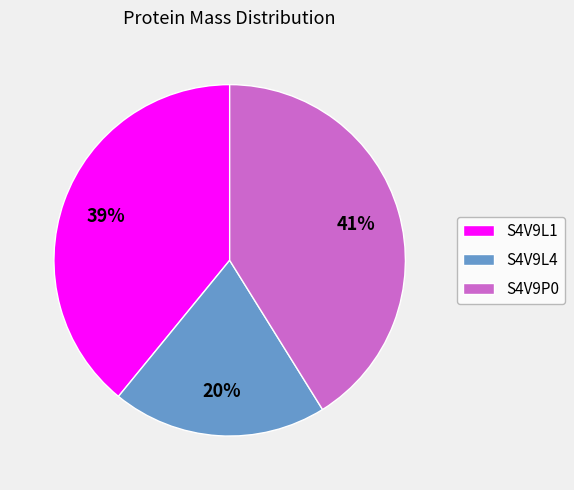

What is the smallest slice in the pie chart?

S4V9L4